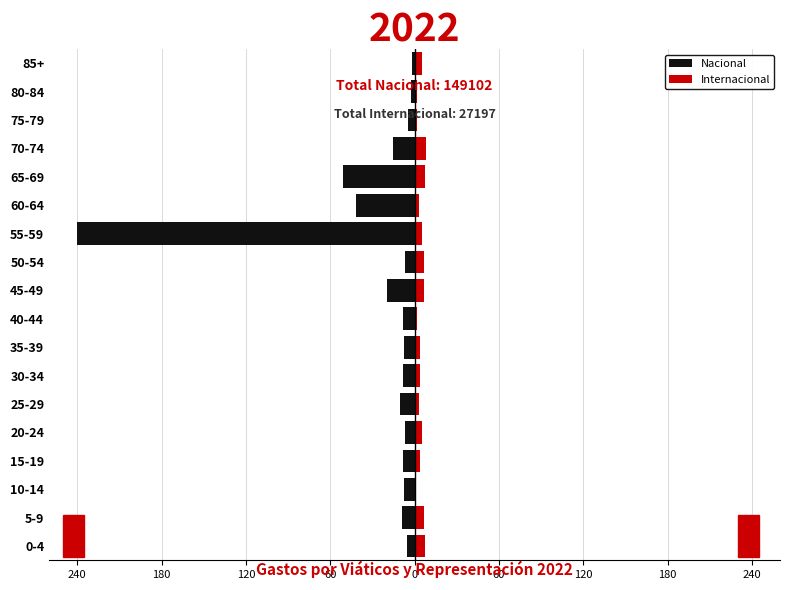

How many distinct data groups are displayed?

2